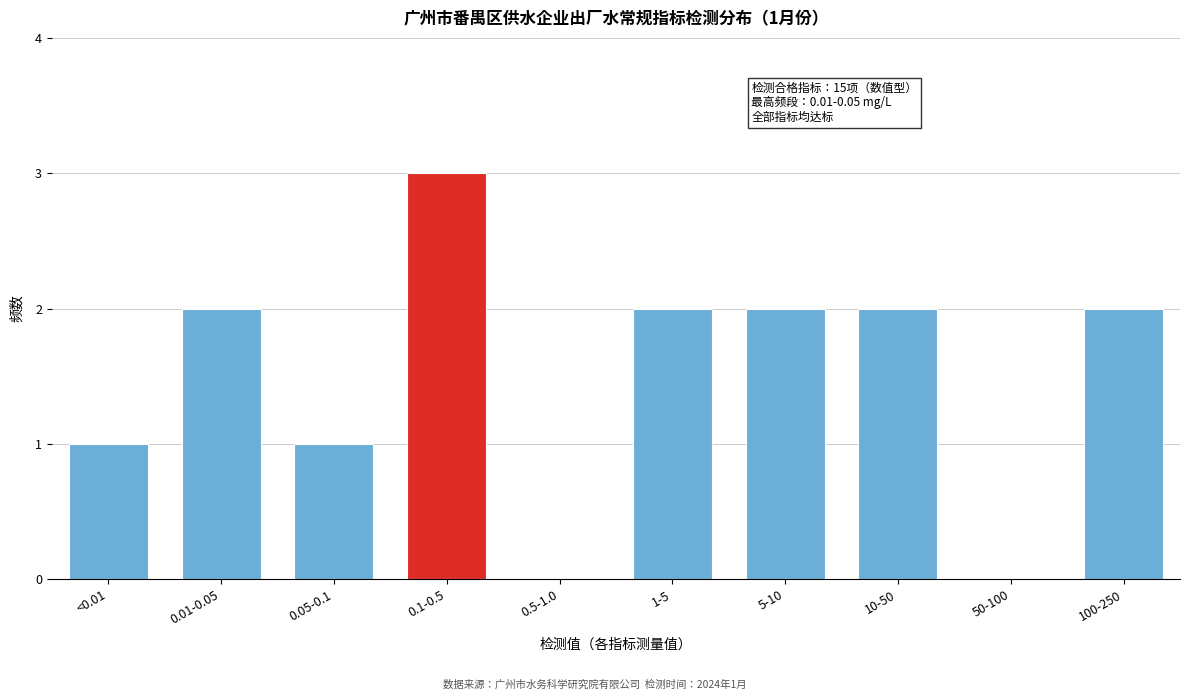

Reading left to right, what are all the values shown in this chart?

<0.01=1	0.01-0.05=2	0.05-0.1=1	0.1-0.5=3	0.5-1.0=0	1-5=2	5-10=2	10-50=2	50-100=0	100-250=2